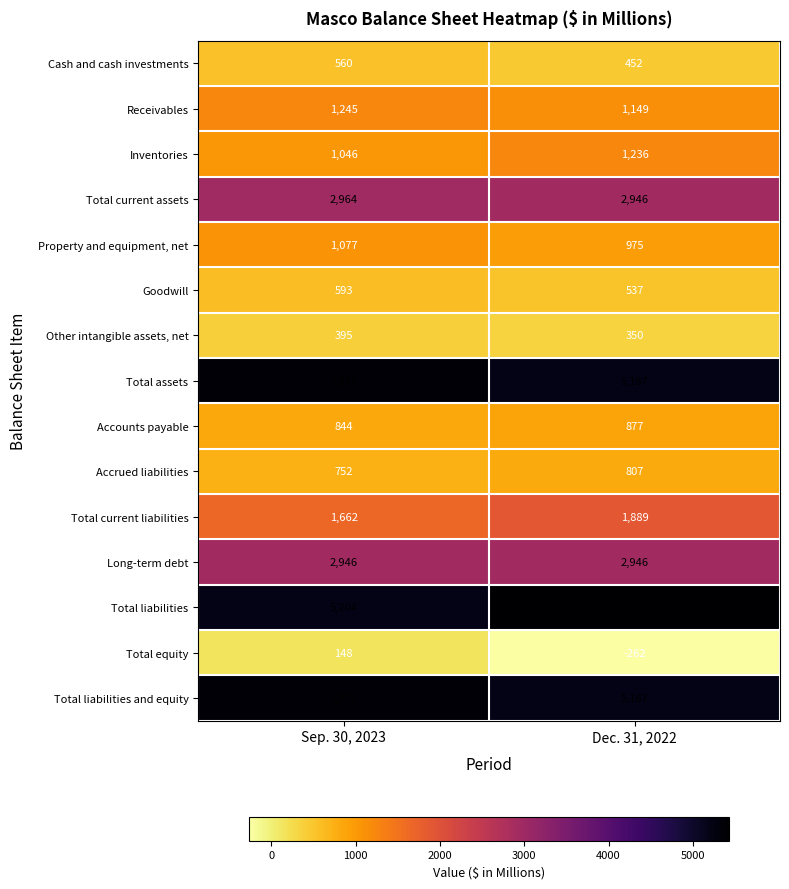

What value does the Receivables series have at Dec. 31, 2022, to the nearest 10?

1150